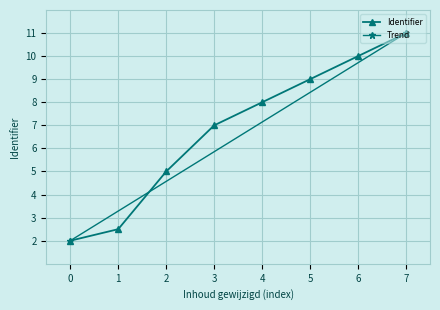

What is the value of the Identifier point at the 8th from the left?

11.0